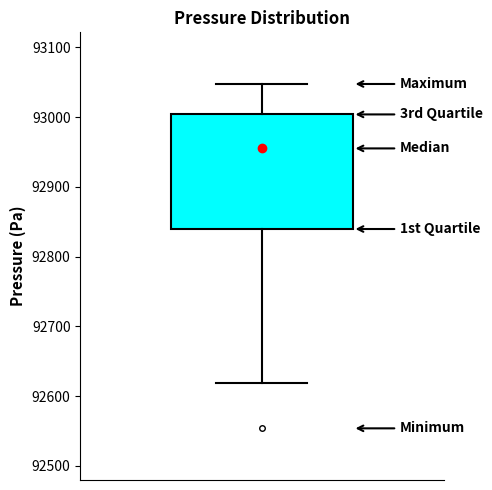

Transcribe this box plot: give where the median line is, the range the box spans, and where the two whiskers end, as read against the y-axis. The values are not printed on the chart, so give them approximately, as read against the axis.

median 92960, box 92840 to 93000, whiskers 92620 to 93050